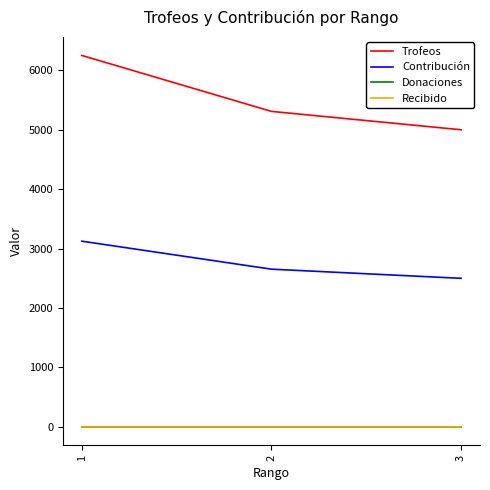

List the series in order of their peak value, highest first.

Trofeos, Contribución, Donaciones, Recibido